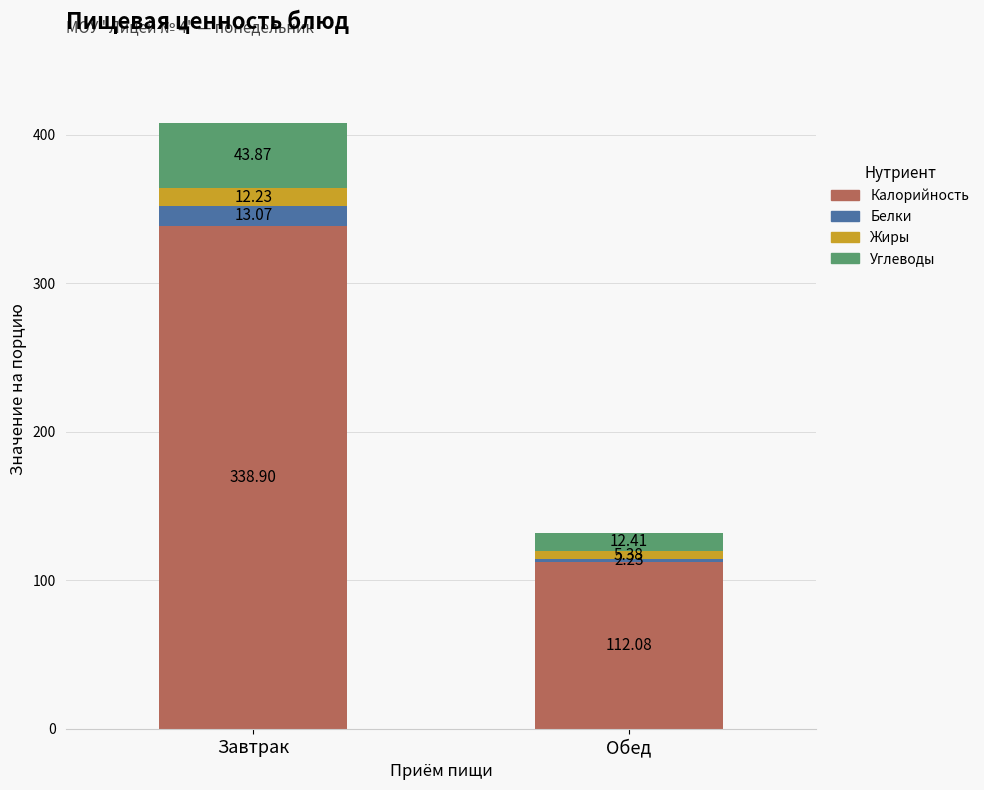

Where is Калорийность nearest to the value 225?

Обед